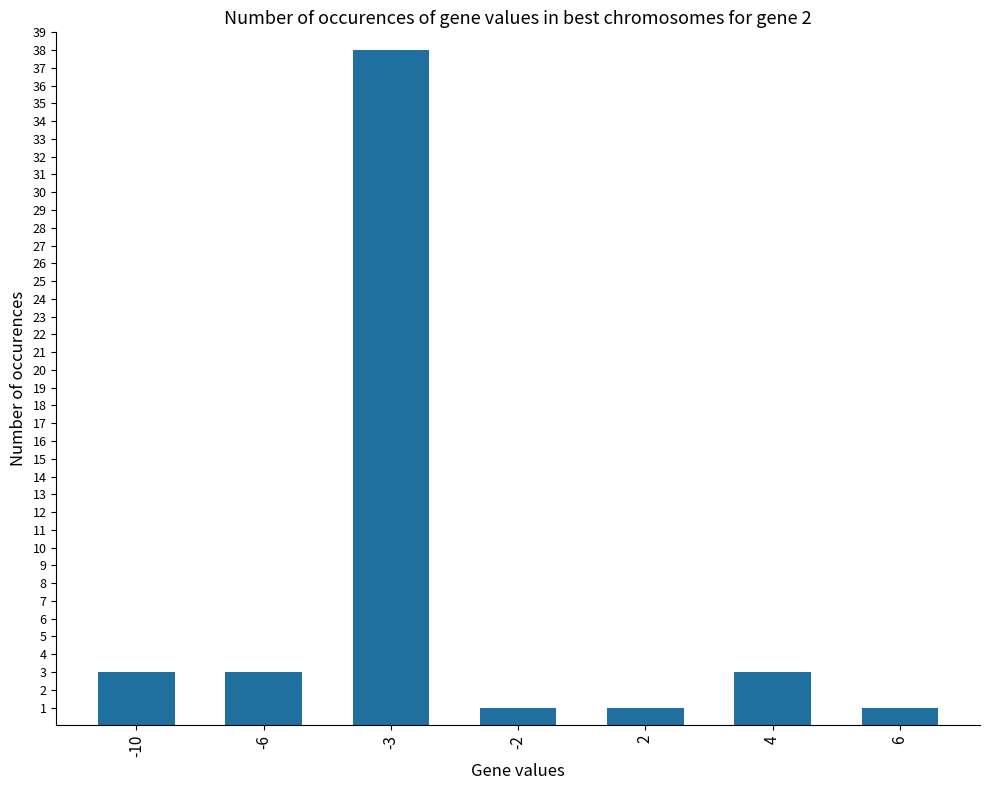

What is the value of the 2nd bar from the left?

3